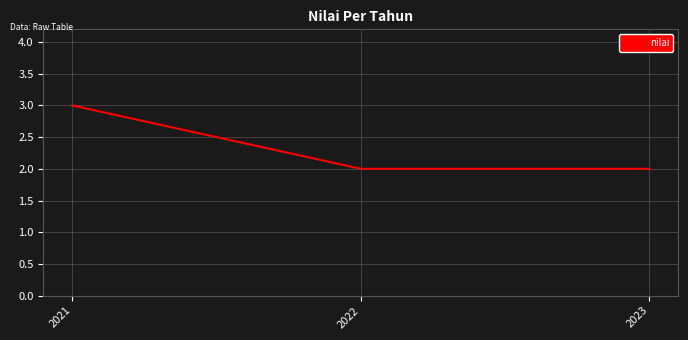

Does the chart display data point markers on the line(s)?

No